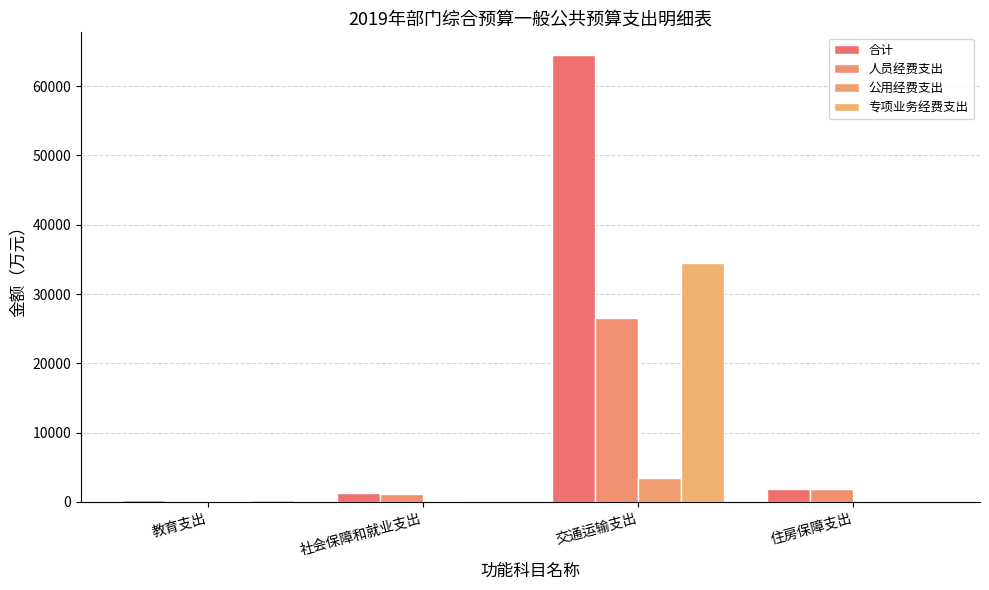

What is the difference between the highest and lowest values at 住房保障支出?

1906.1